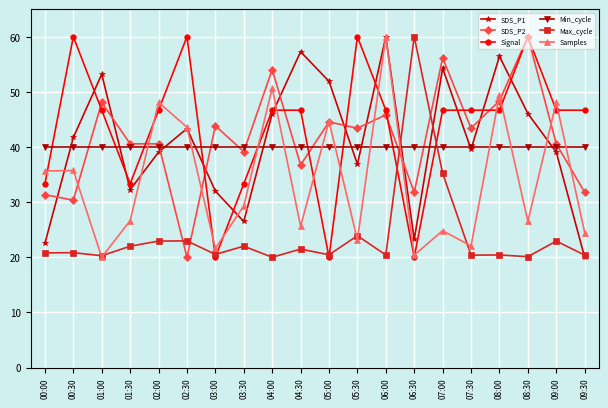

What is the difference between the maximum and second lowest values in the SDS_P2 series?

29.6